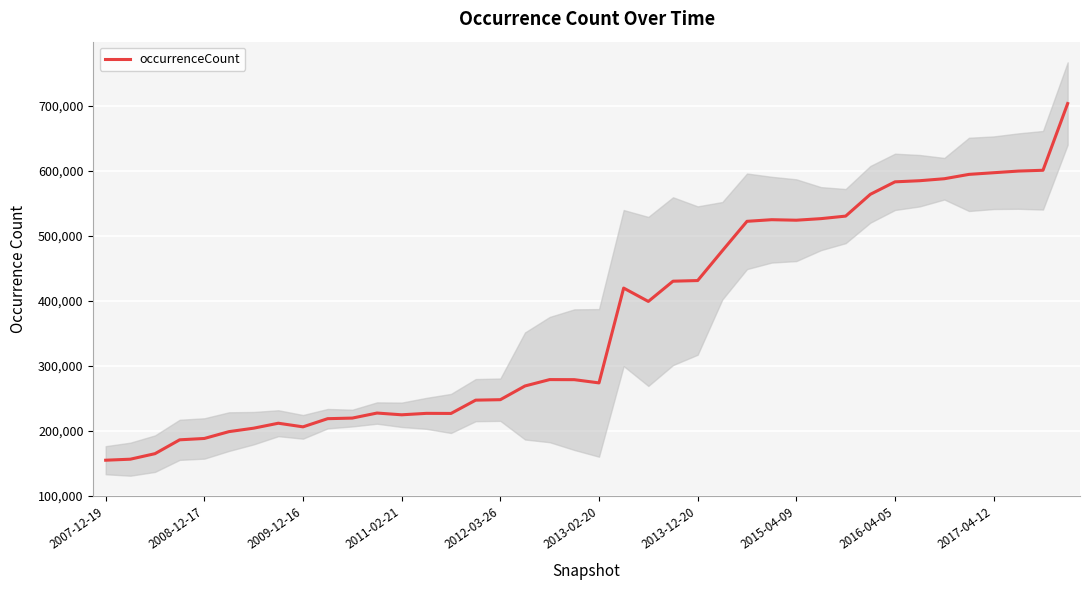

At which category does the chart reach its minimum across all series?

2007-12-19